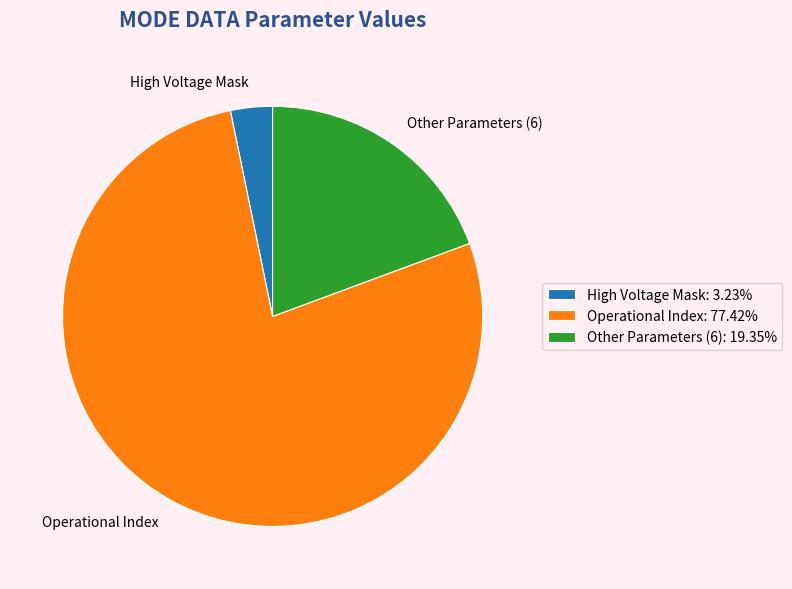

Count the number of slices in the pie.

3